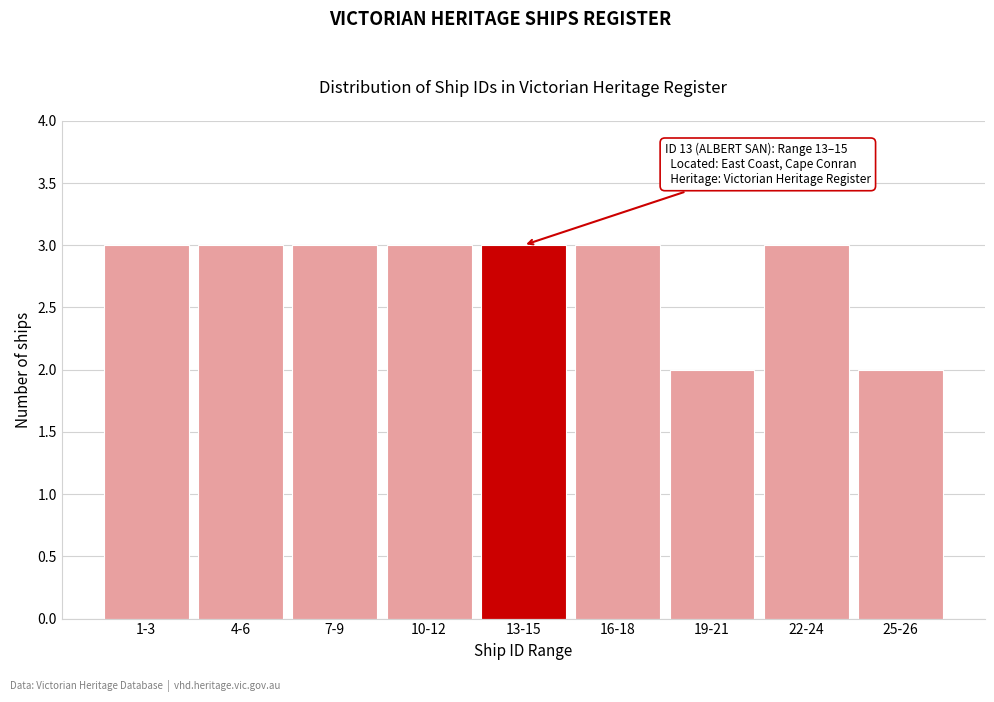

Reading left to right, list all the values displayed in this chart.

1-3=3	4-6=3	7-9=3	10-12=3	13-15=3	16-18=3	19-21=2	22-24=3	25-26=2